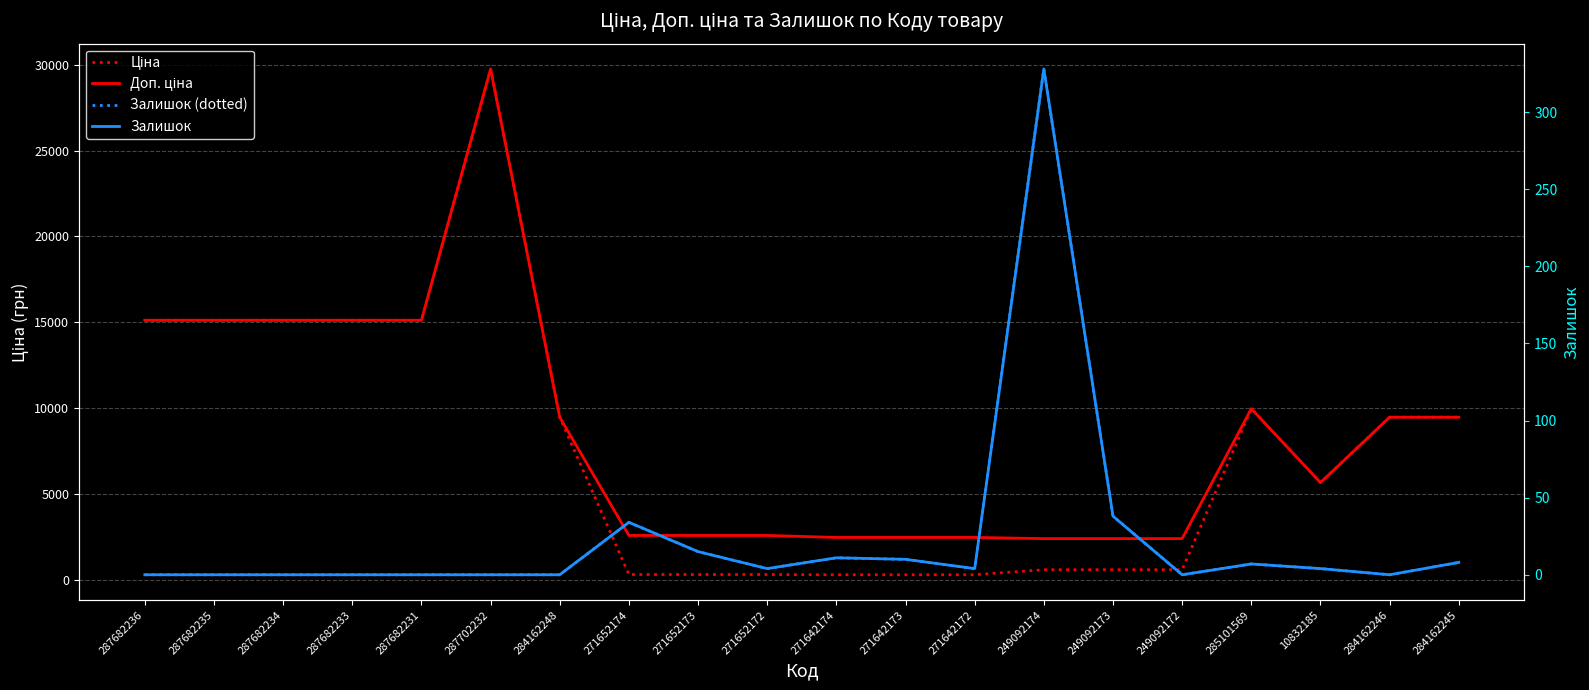

True or false: Залишок (dotted) and Доп. ціна intersect in this chart.

False